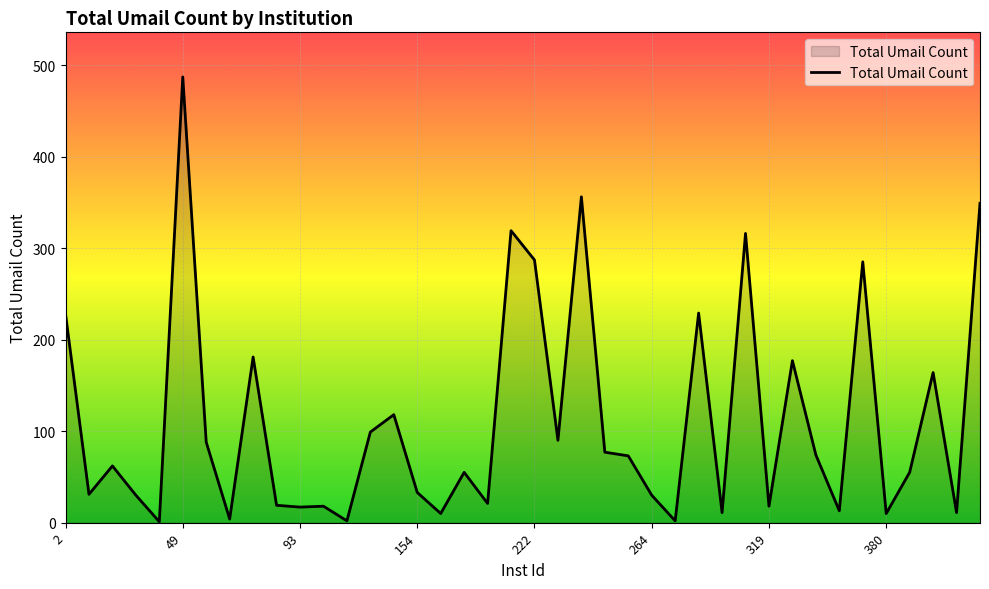

What is the maximum value shown in the chart?

487